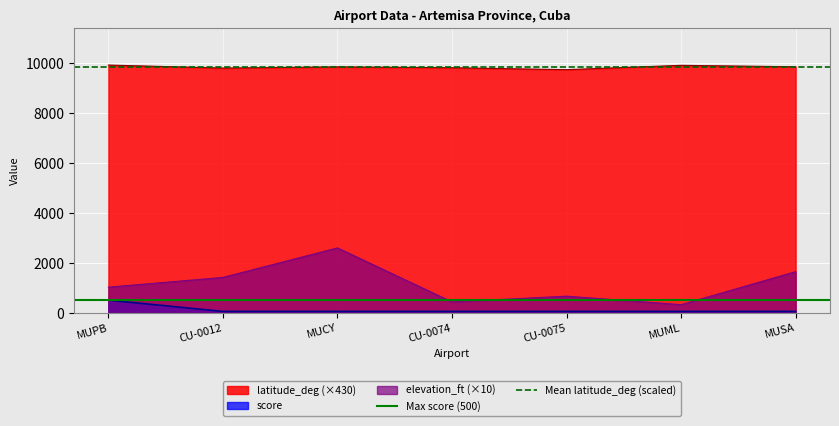

At which label does Max score (500) reach its peak?

MUPB